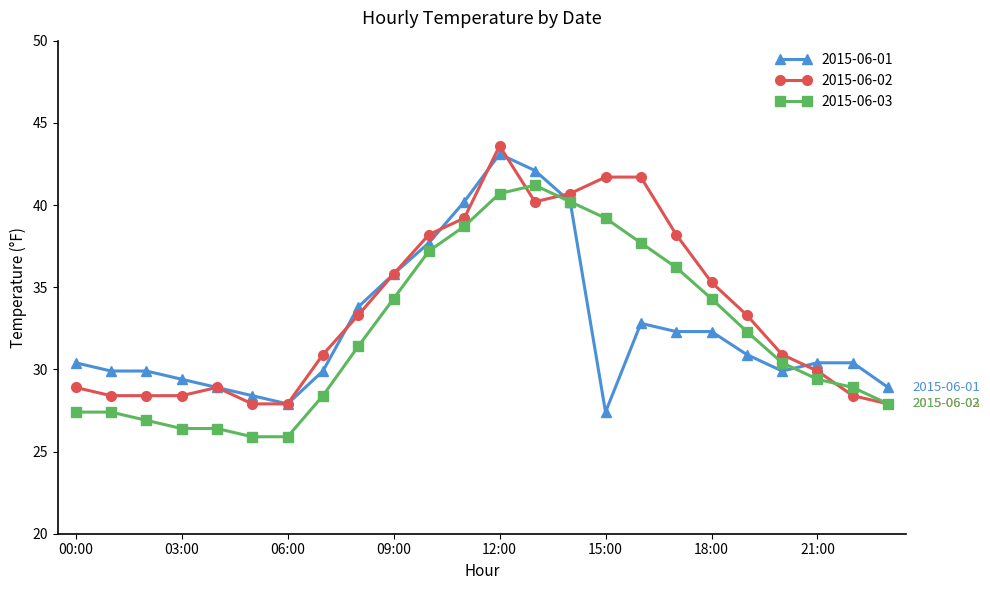

What is the value of the 2015-06-02 point at the 17th from the left?

41.7